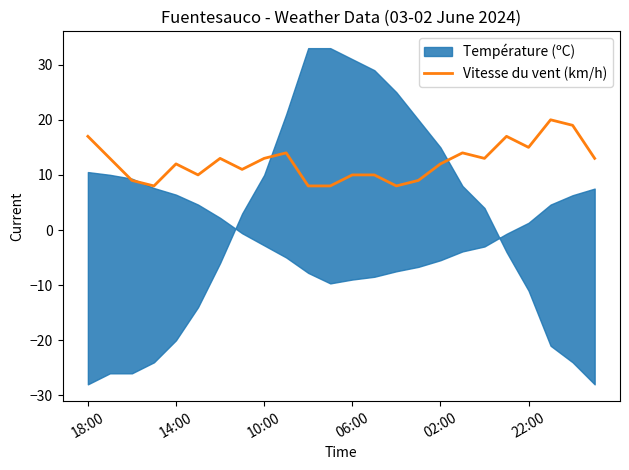

What is the change in value from 18:00 to 13?

-7